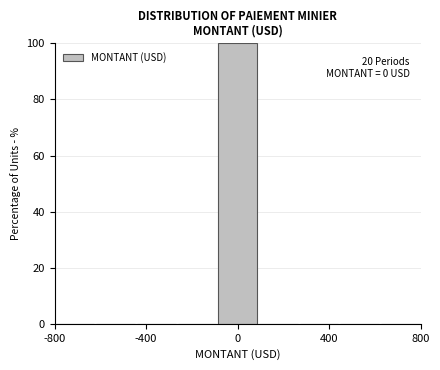

Around what value on the x-axis is the tallest bar? Give the approximate position of its centre, as read against the axis.

0